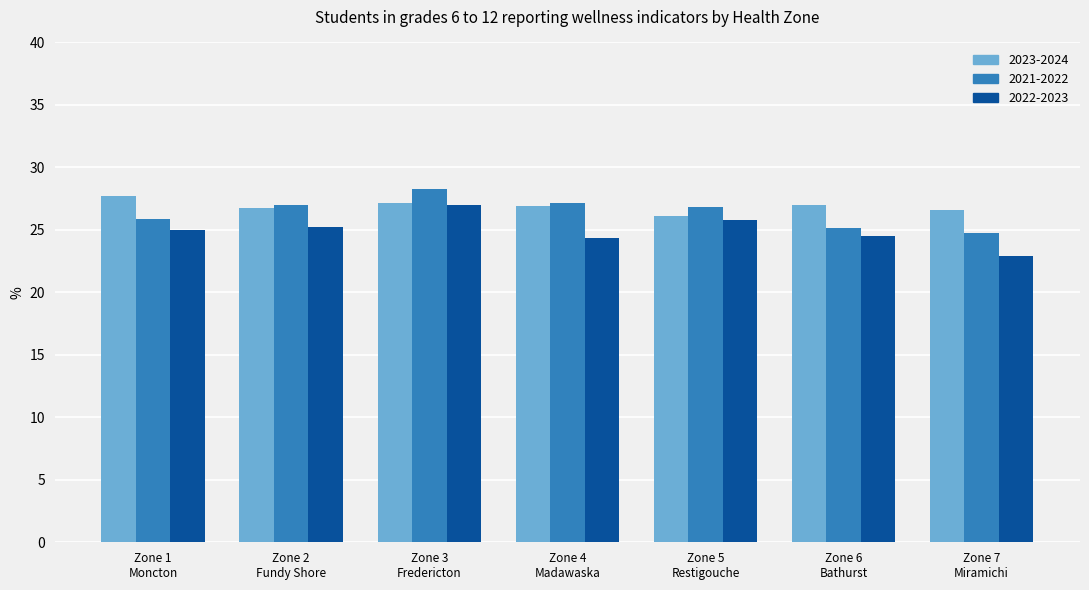

At how many categories does at least one series exceed 26?

7